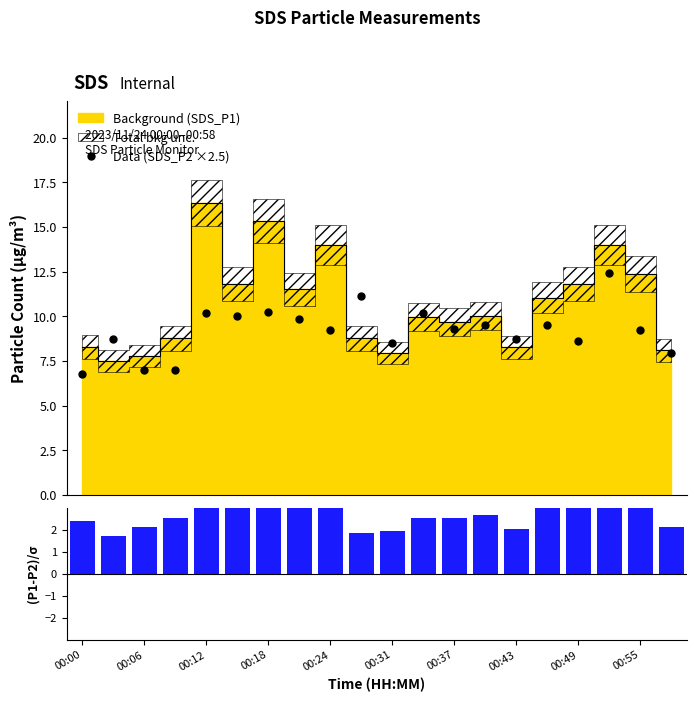

How many bars are there in each group?

2